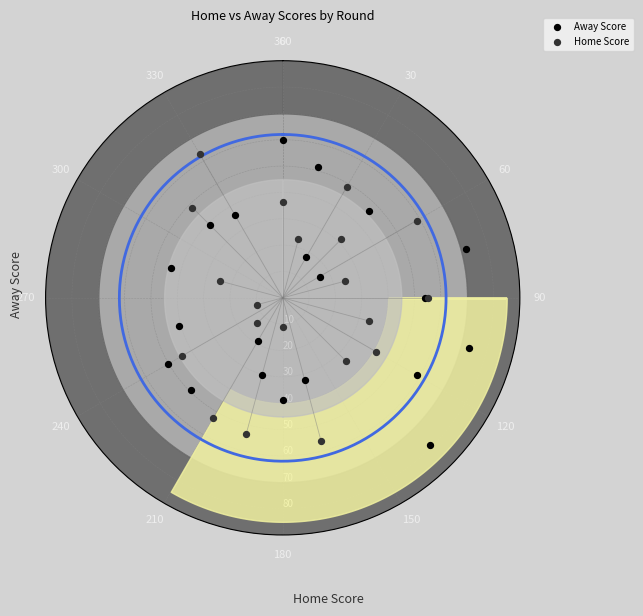

Which series contains the highest Y value?

Away Score